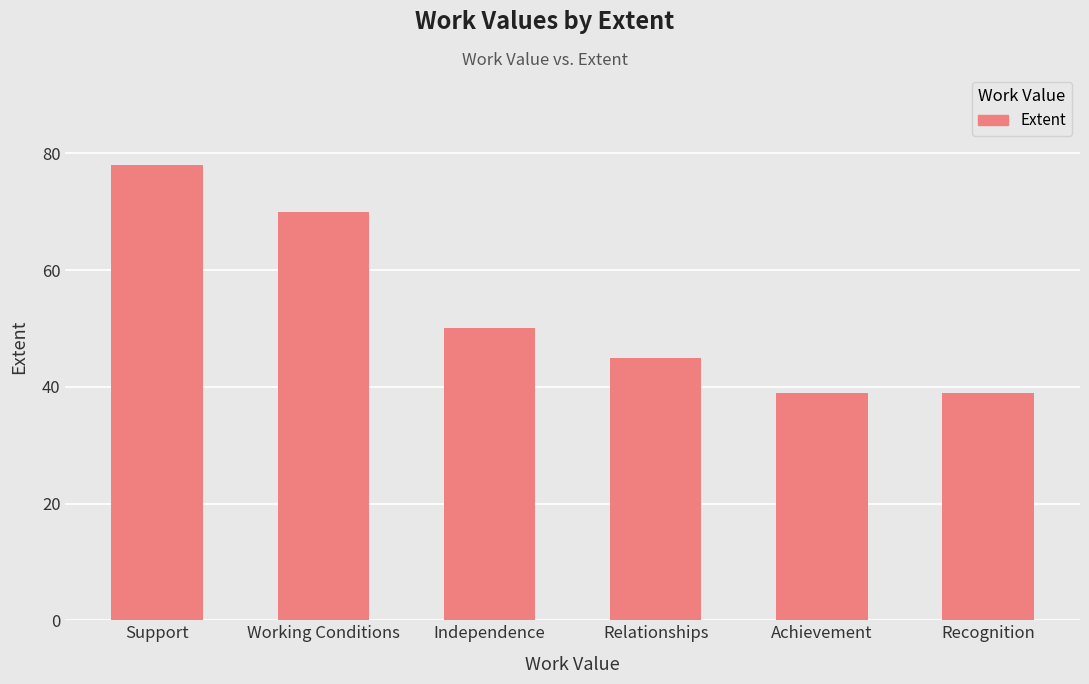

What value does the data have at Achievement, to the nearest 10?

40